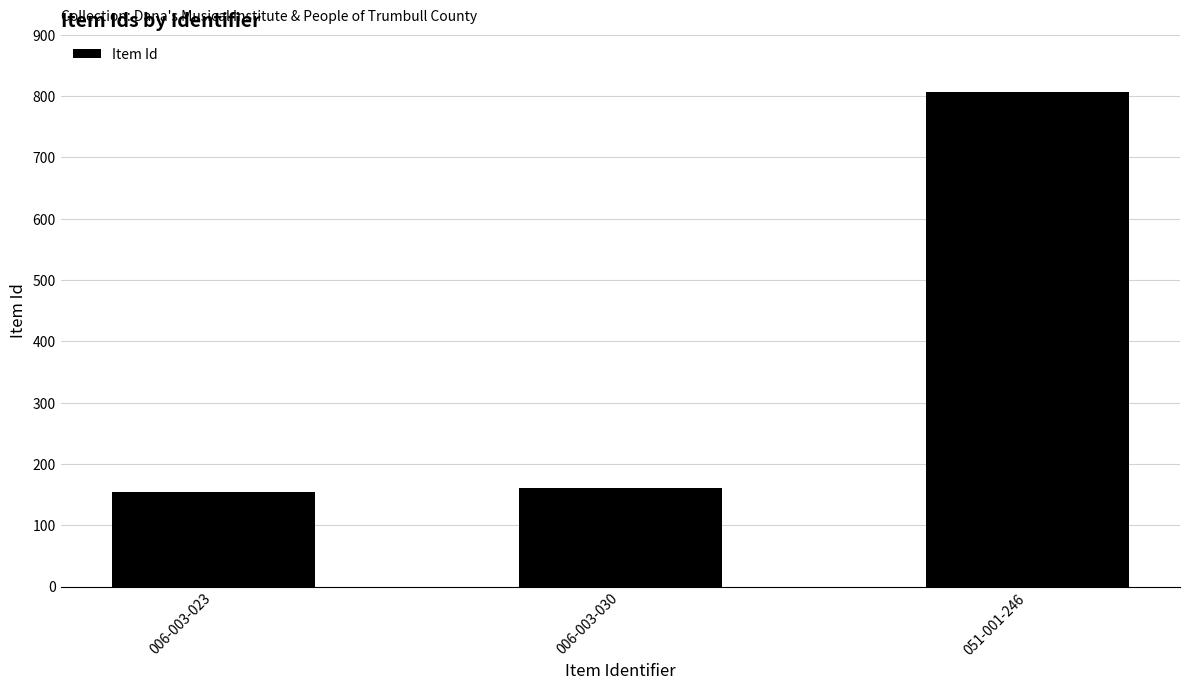

What is the ratio of the value at 006-003-023 to the value at 051-001-246?

0.2